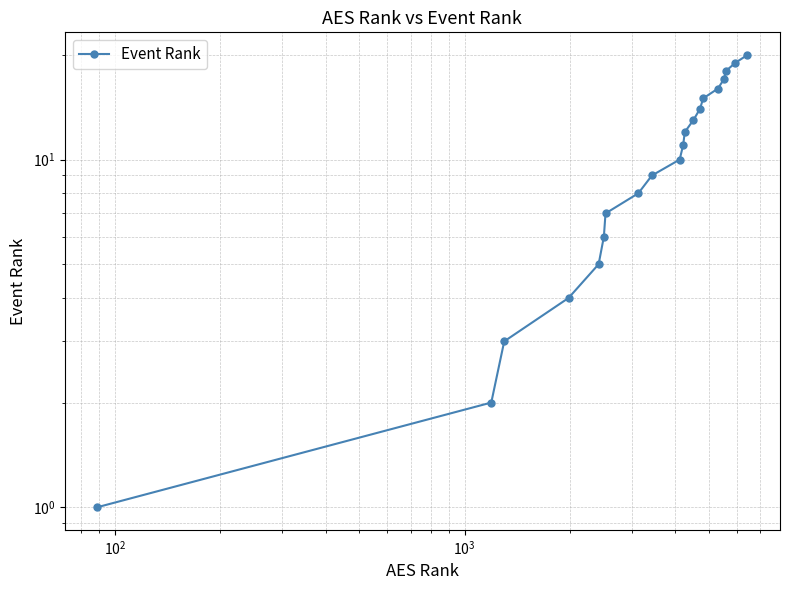

How many lines are shown in the chart?

1